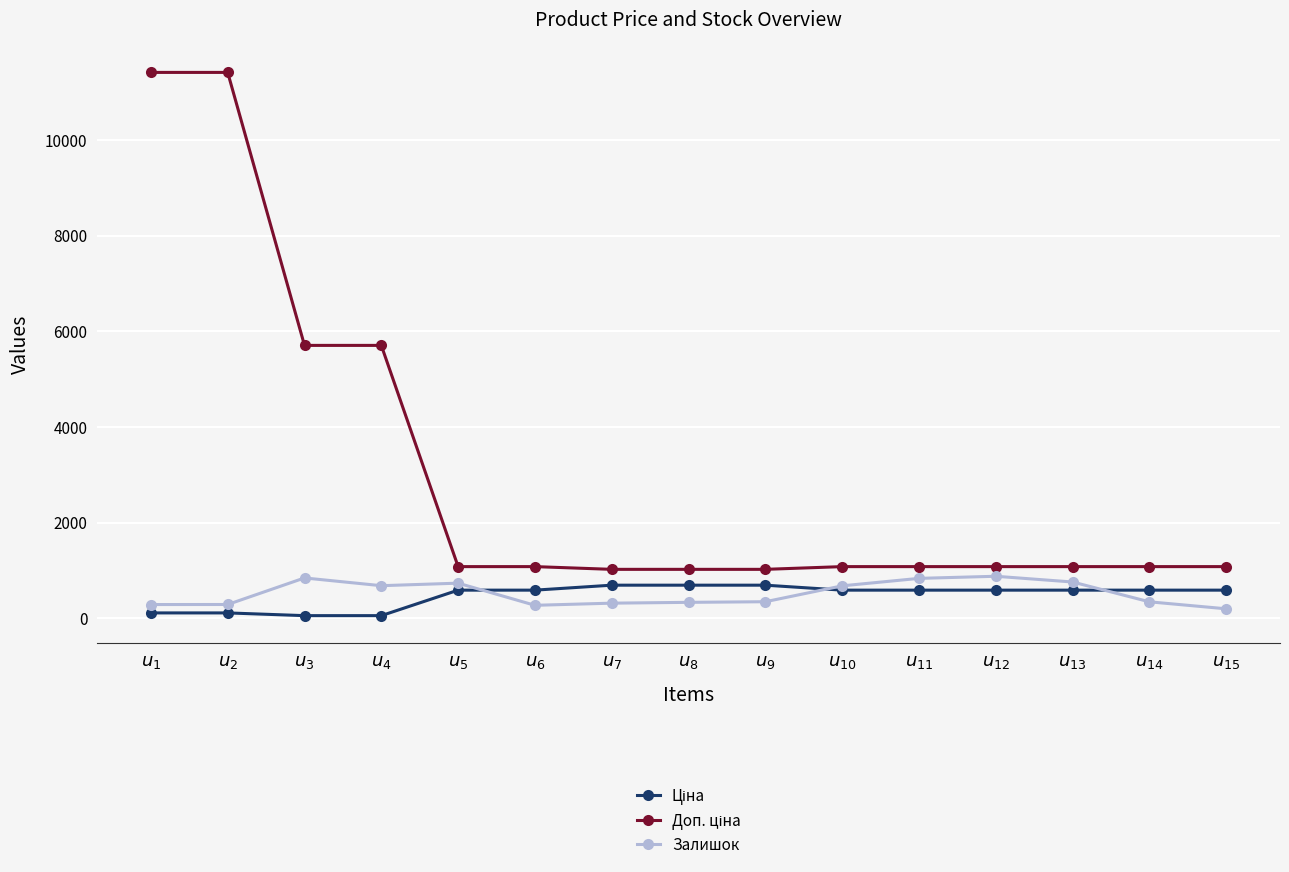

What is the value of the Залишок point at the 3rd from the left?

845.0